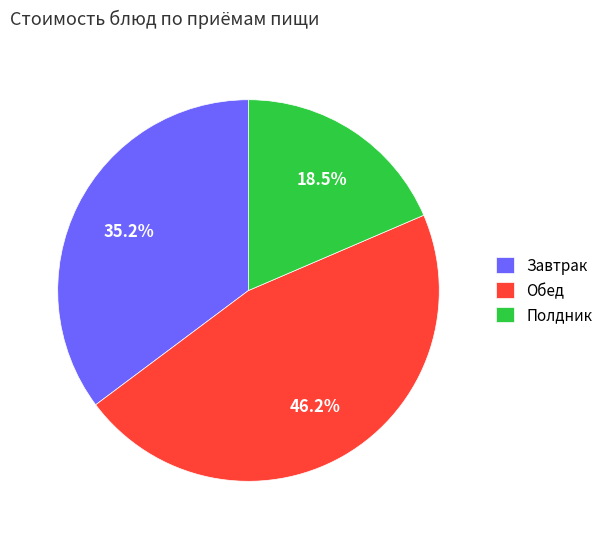

To the nearest percent, what is the difference between the largest and smallest slice percentages?

28%